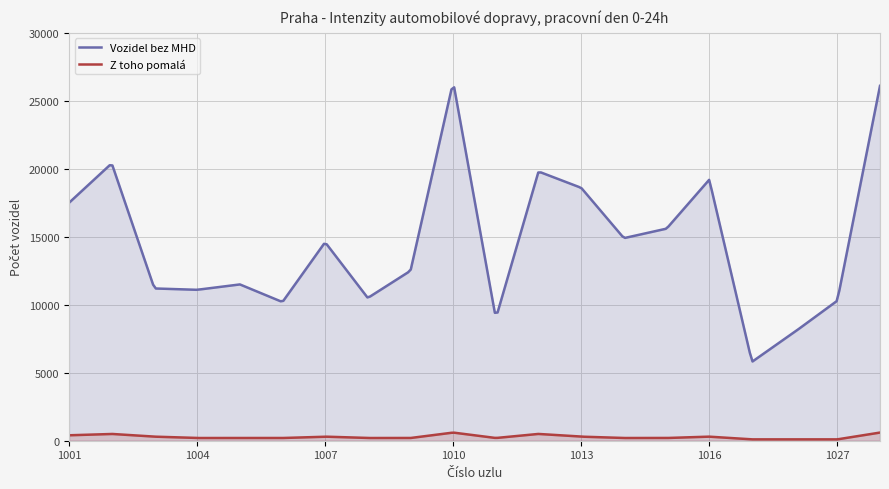

How many lines are shown in the chart?

2